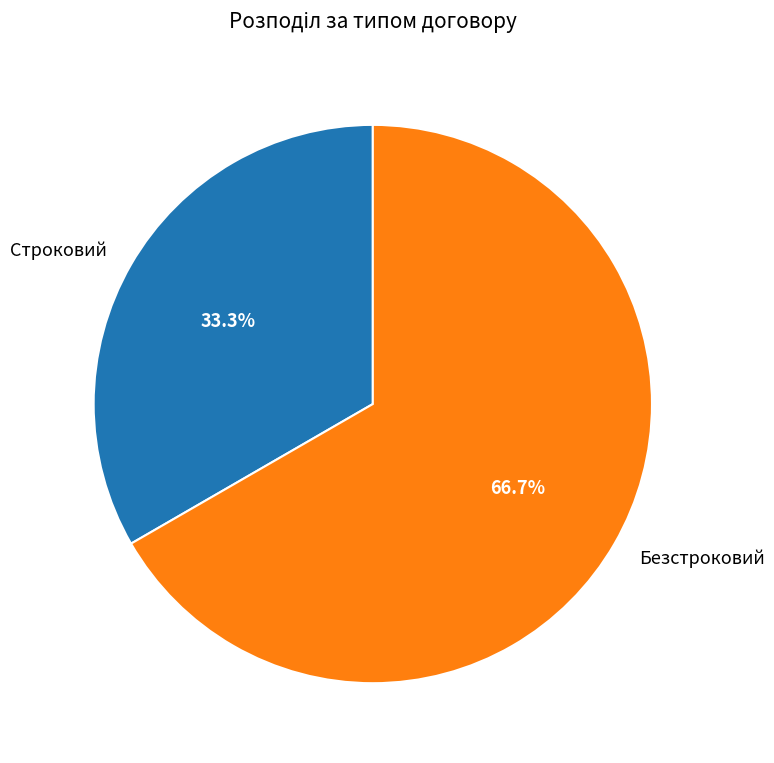

To the nearest percent, what is the combined percentage of Безстроковий and Строковий?

100%